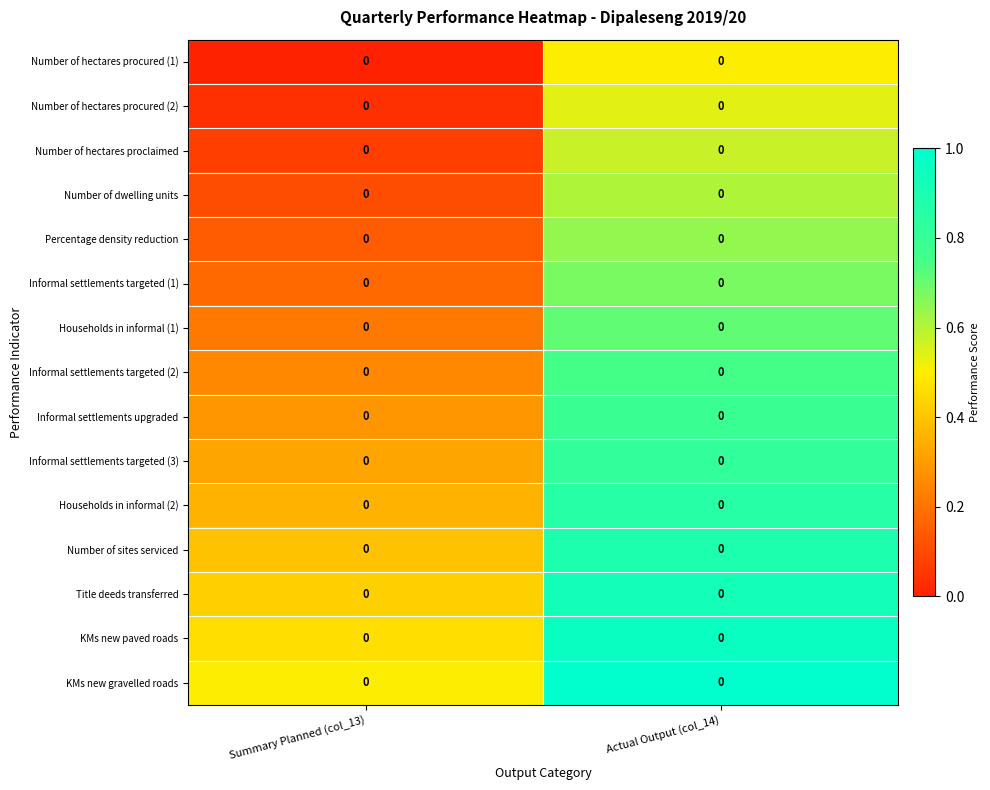

What is the greatest value displayed?

1.0